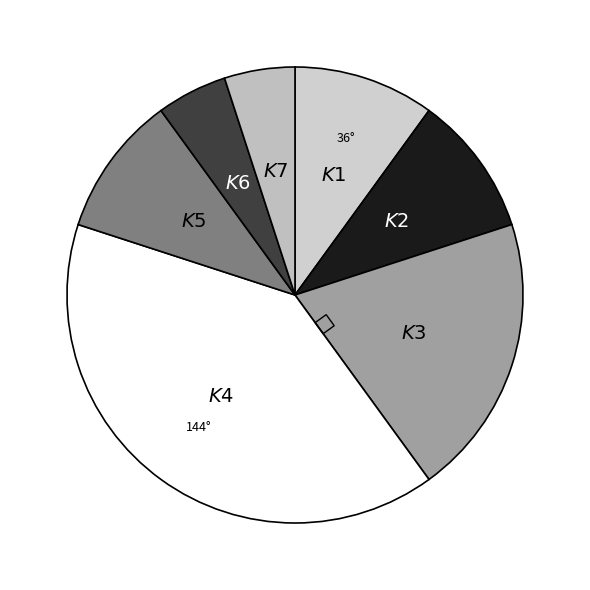

How many slices are in this pie chart?

7